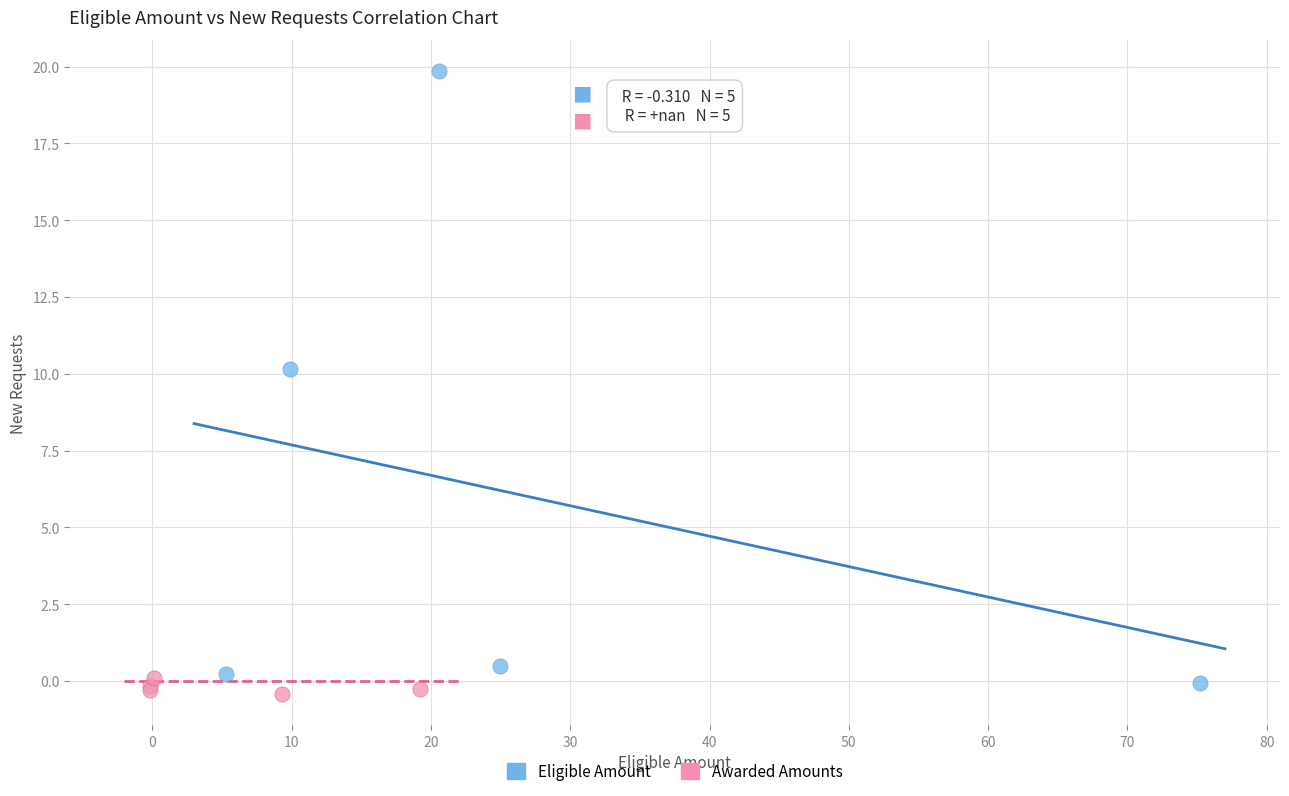

Which series contains the highest Y value?

Eligible Amount